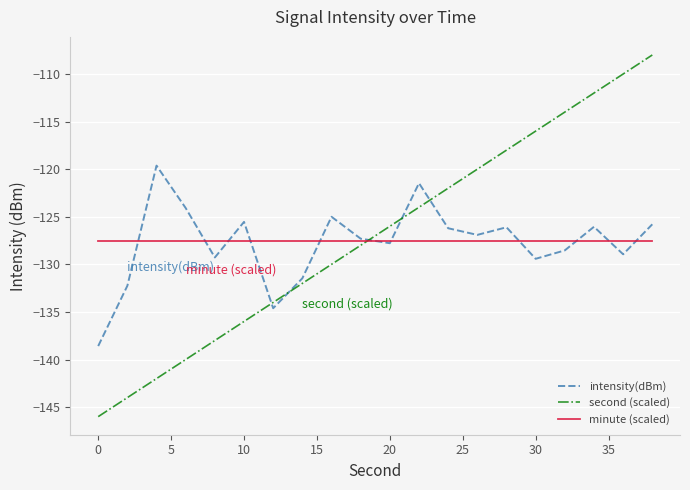

How many intersections are there between second (scaled) and minute (scaled)?

1